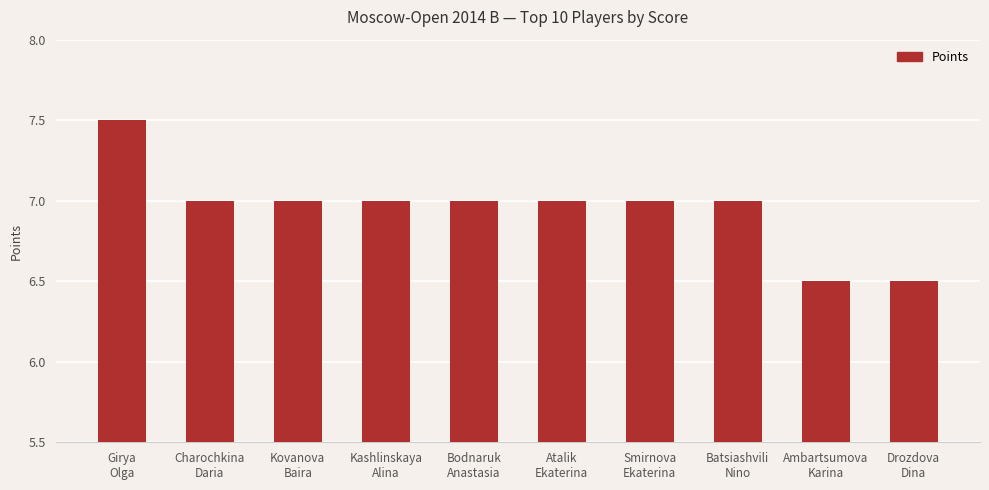

Approximately how many times larger is the value at Kovanova
Baira compared to Kashlinskaya
Alina?

1.0